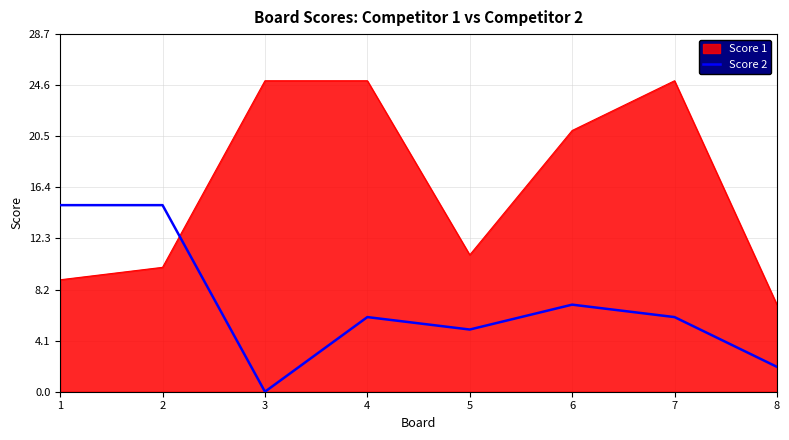

Which series has the largest total across all categories?

Score 1